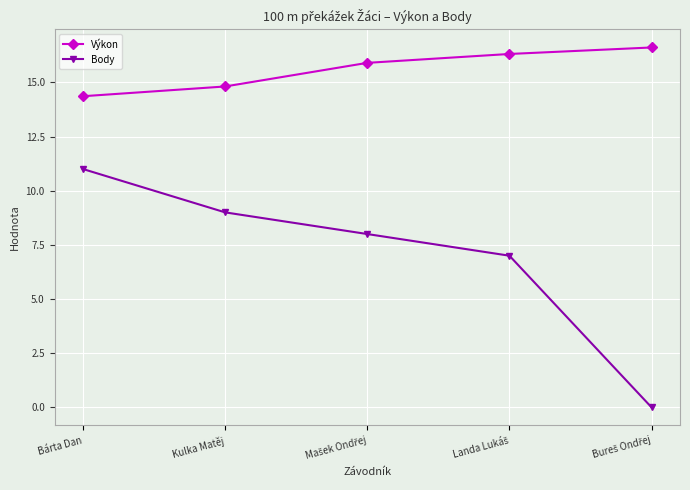

What is the value of the Výkon point at the 5th from the left?

16.6